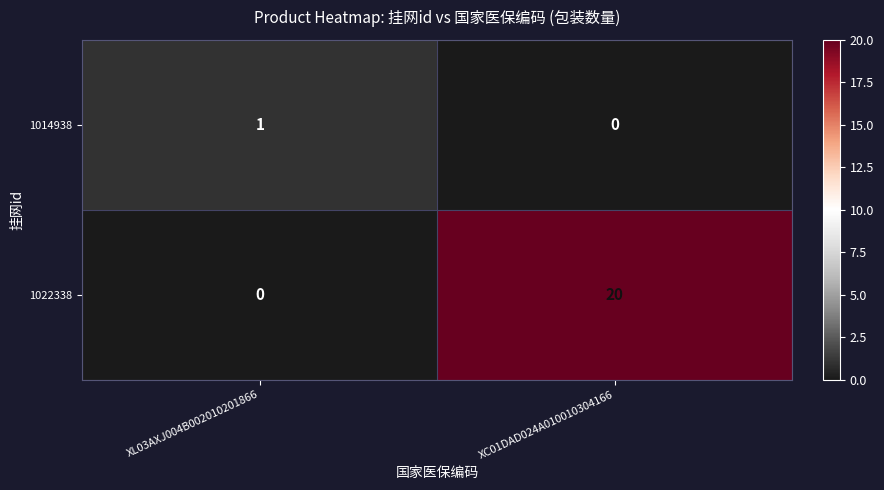

Rank the series at XL03AXJ004B002010201866 from lowest to highest value.

1022338, 1014938